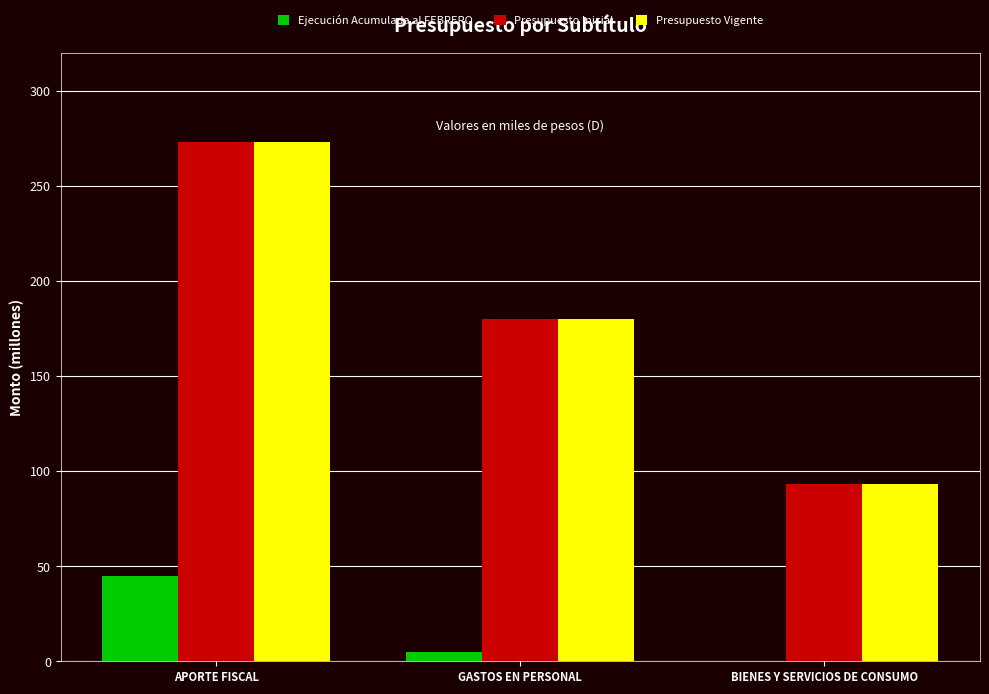

Does the chart contain stacked bars?

No